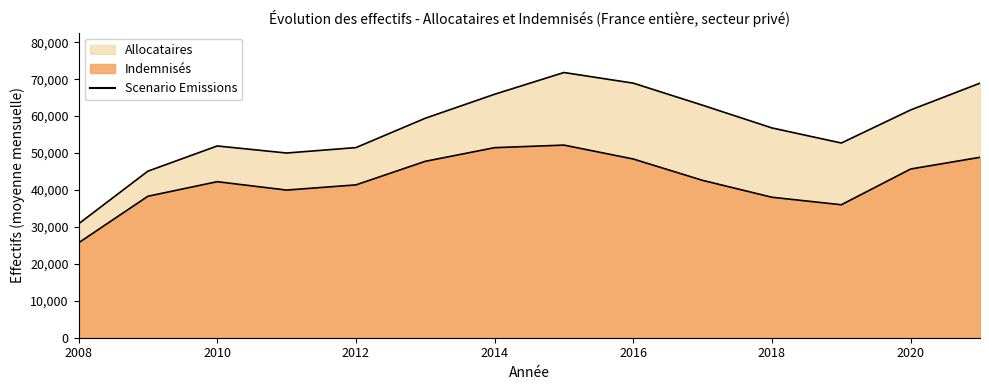

At how many categories does at least one series exceed 54882?

8